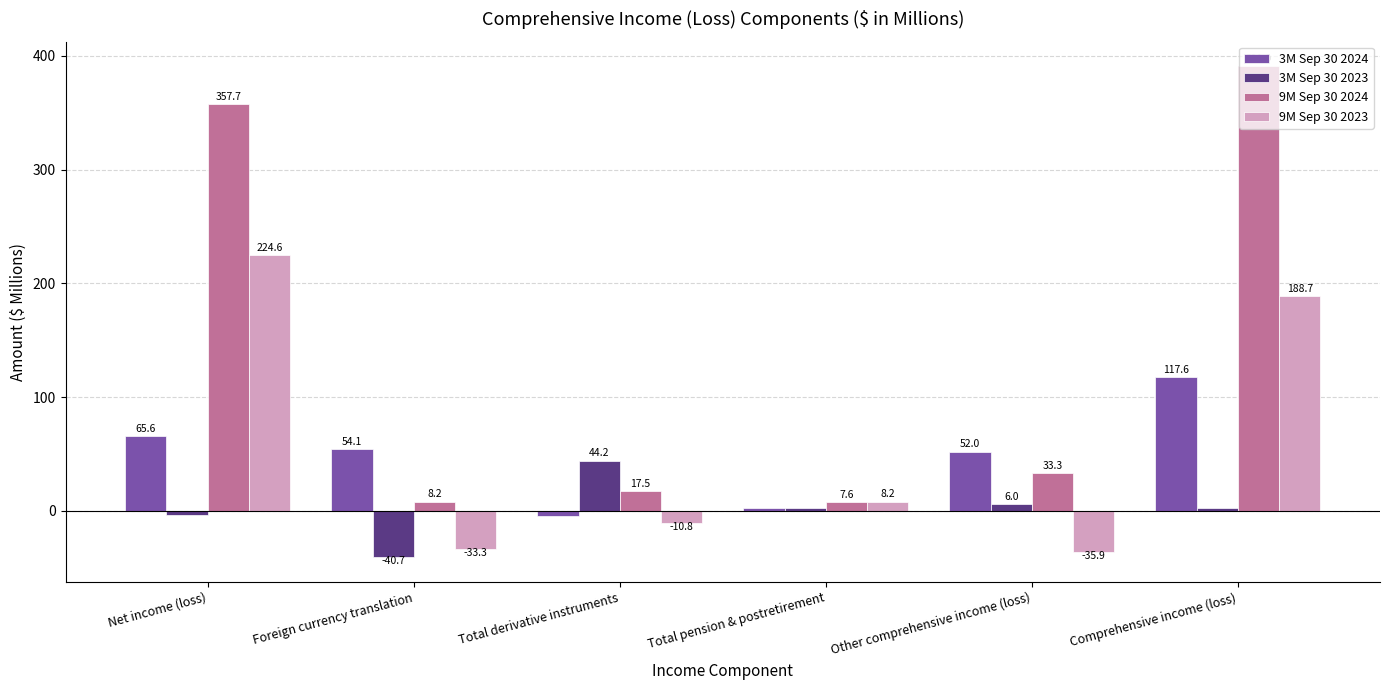

What is the difference between the maximum and minimum values in the 3M Sep 30 2024 series?

122.3